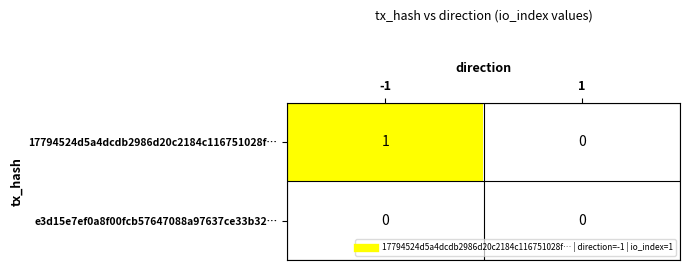

Rank the series by their maximum value, from highest to lowest.

17794524d5a4dcdb2986d20c2184c116751028f…, e3d15e7ef0a8f00fcb57647088a97637ce33b32…